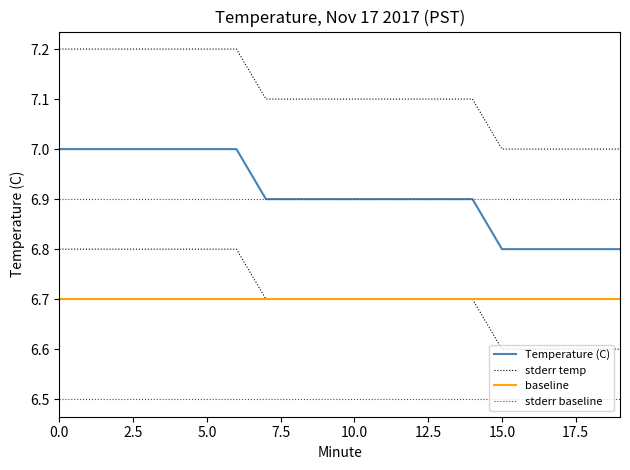

What are all the series names shown in the legend?

Temperature (C), stderr temp, baseline, stderr baseline